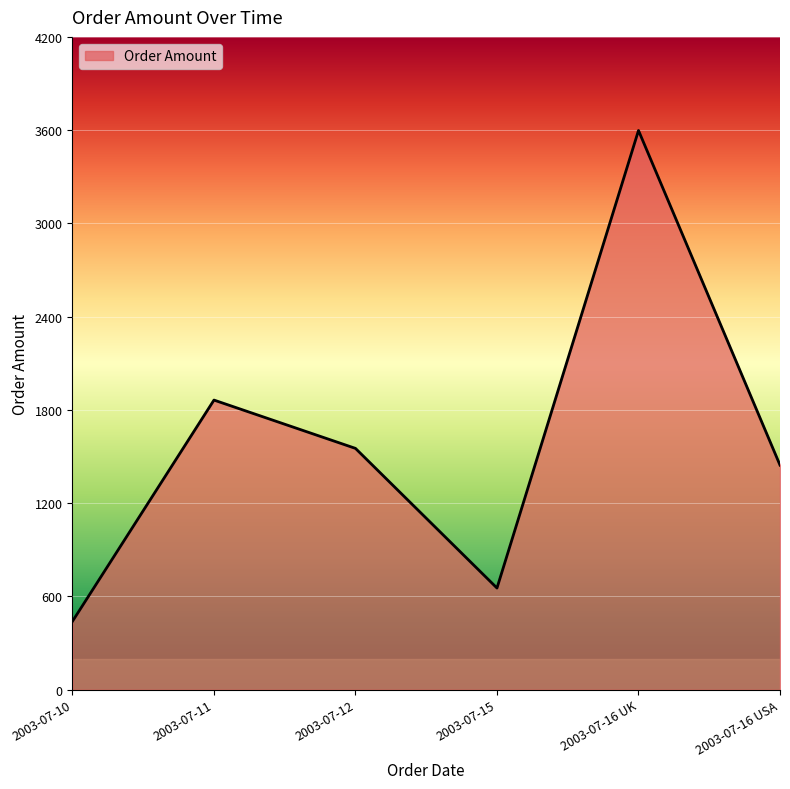

The value at 2003-07-15 is 980.5. True or false?

False